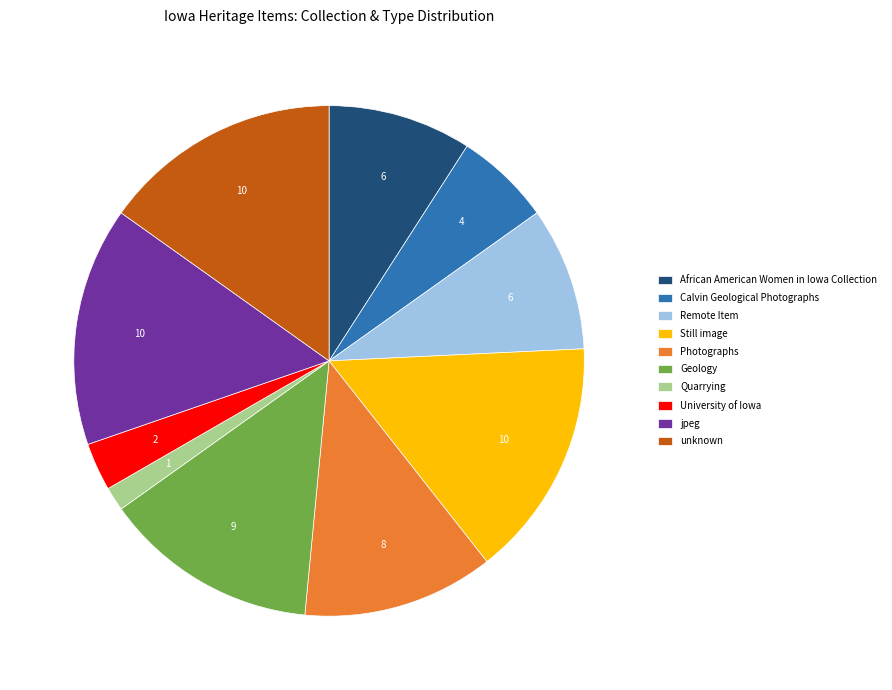

Combined, do Photographs and jpeg account for over 50%?

No